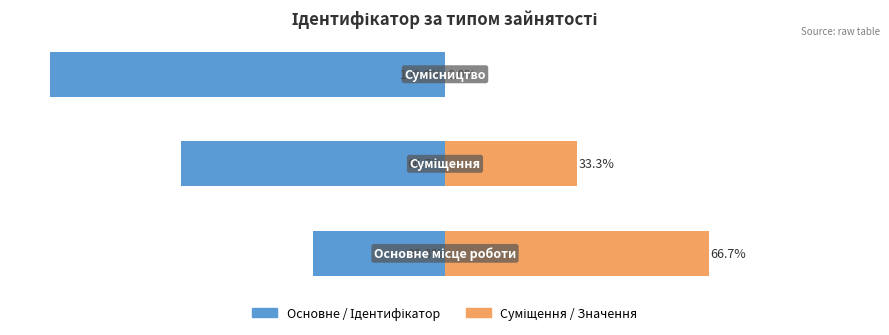

Between 1 and 2, which series saw the biggest shift?

Основне / Ідентифікатор